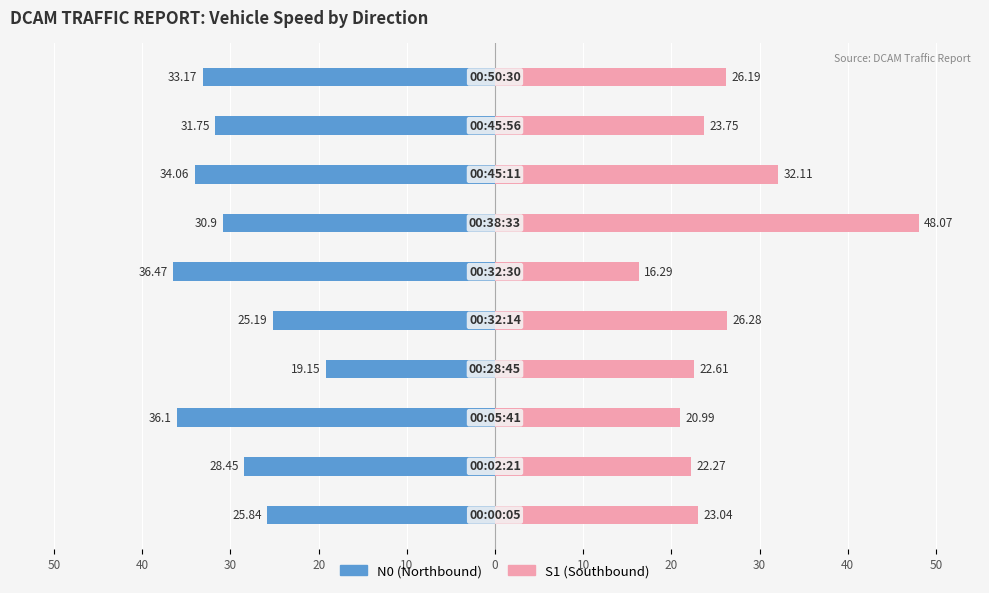

Count the number of data series in this chart.

2